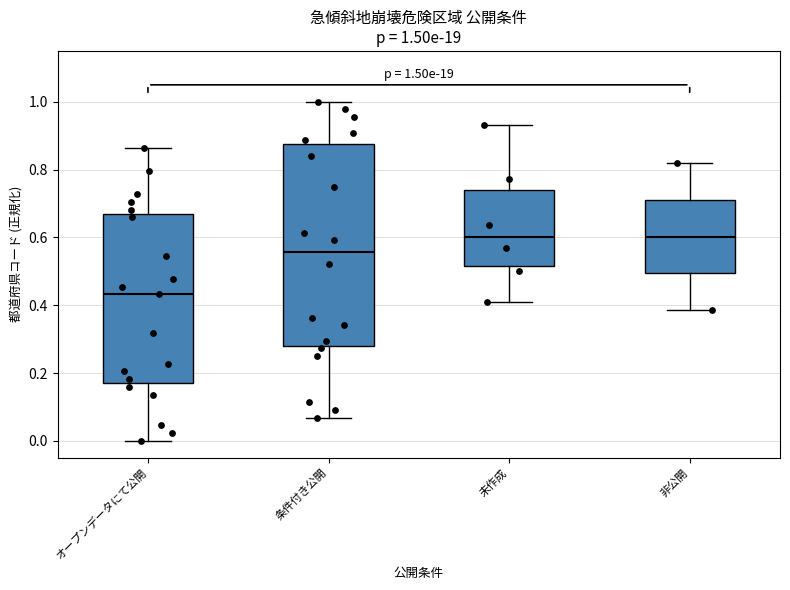

Which box is the tallest, from its lower edge to its upper edge?

条件付き公開